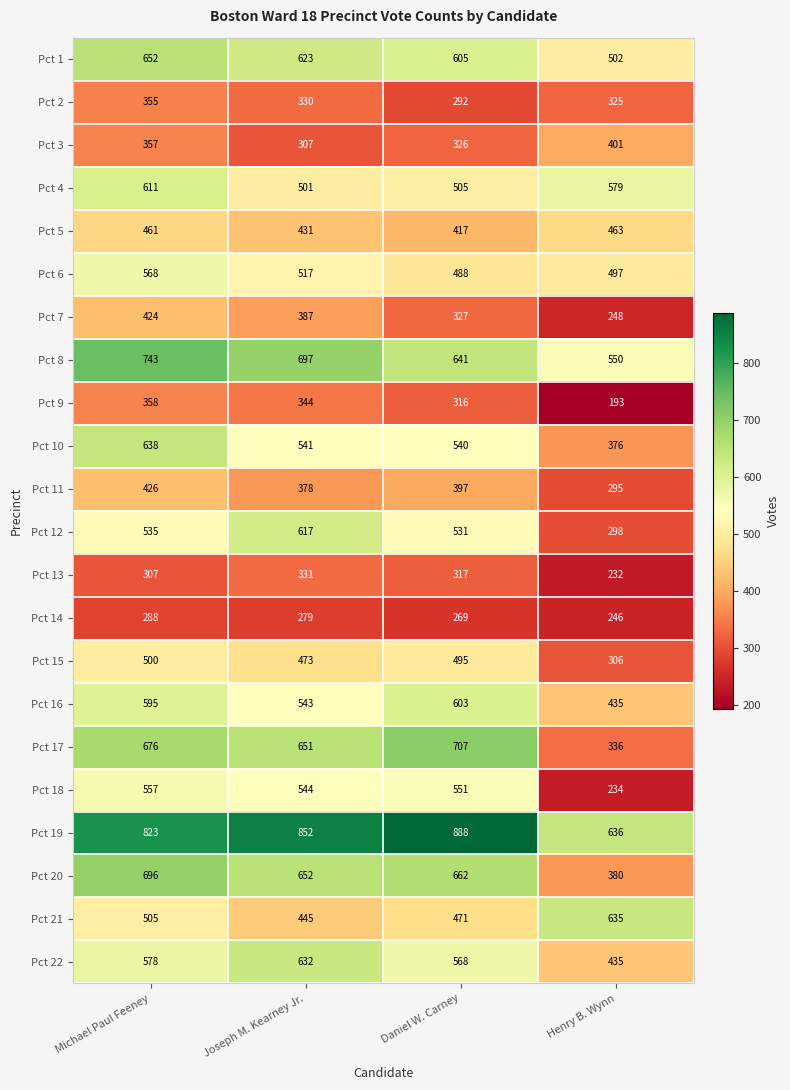

What is the difference between the maximum and minimum values in the Pct 9 series?

165